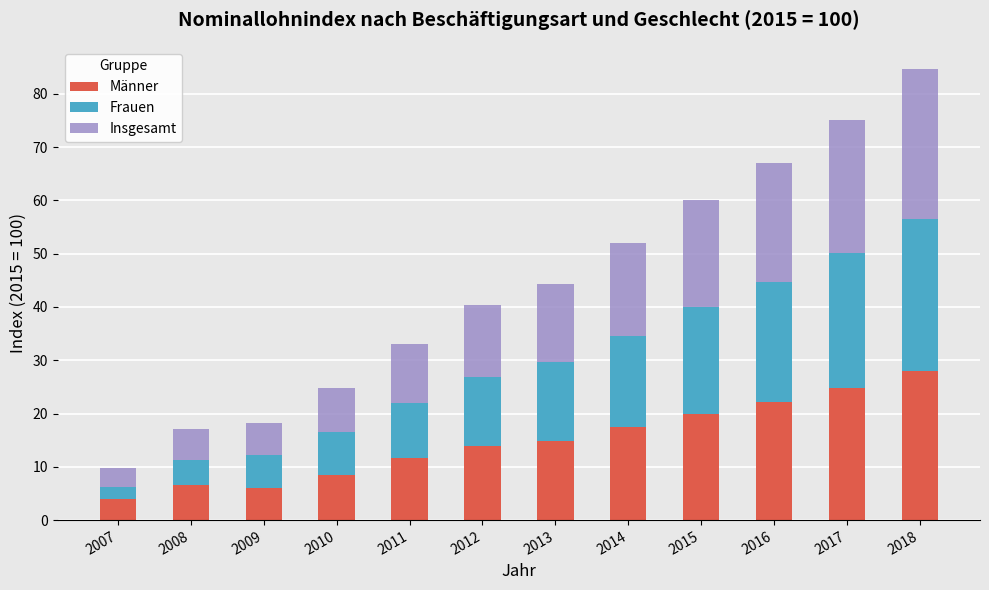

At which category is the sum across all series the highest?

2018